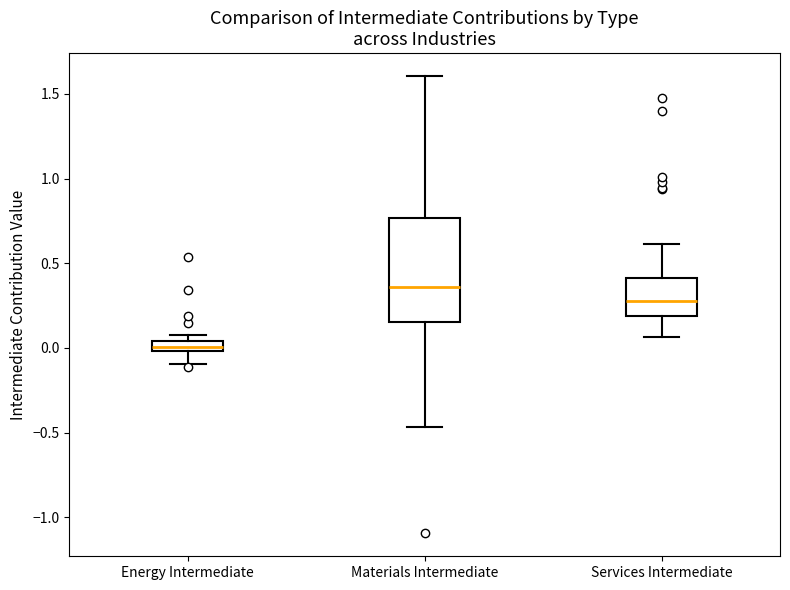

Comparing the boxes themselves (not the whiskers), which one is the tallest?

Materials Intermediate